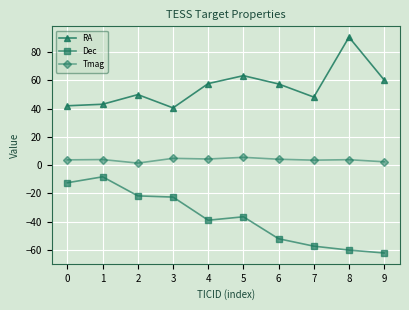

What is the approximate value of RA at 9?

60.2